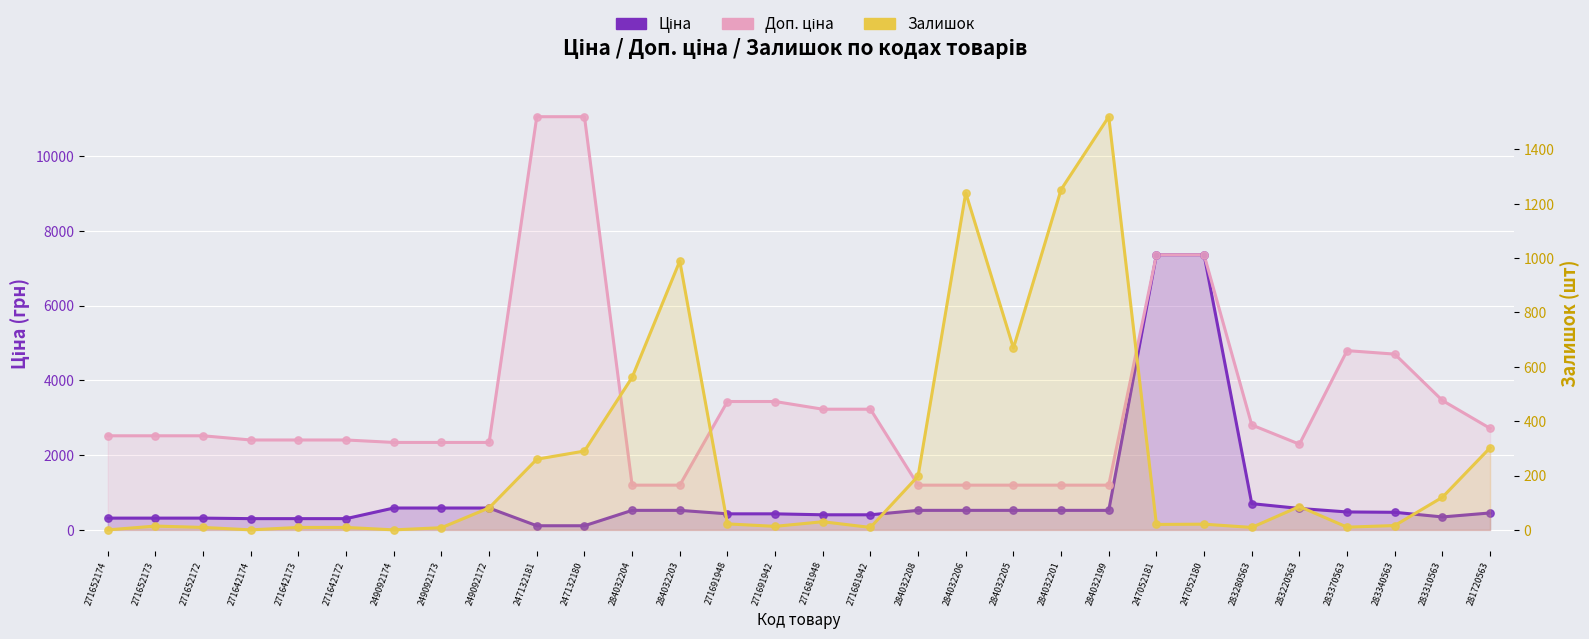

Is the value of Залишок at 284032206 greater than the value of Ціна at 271681948?

Yes